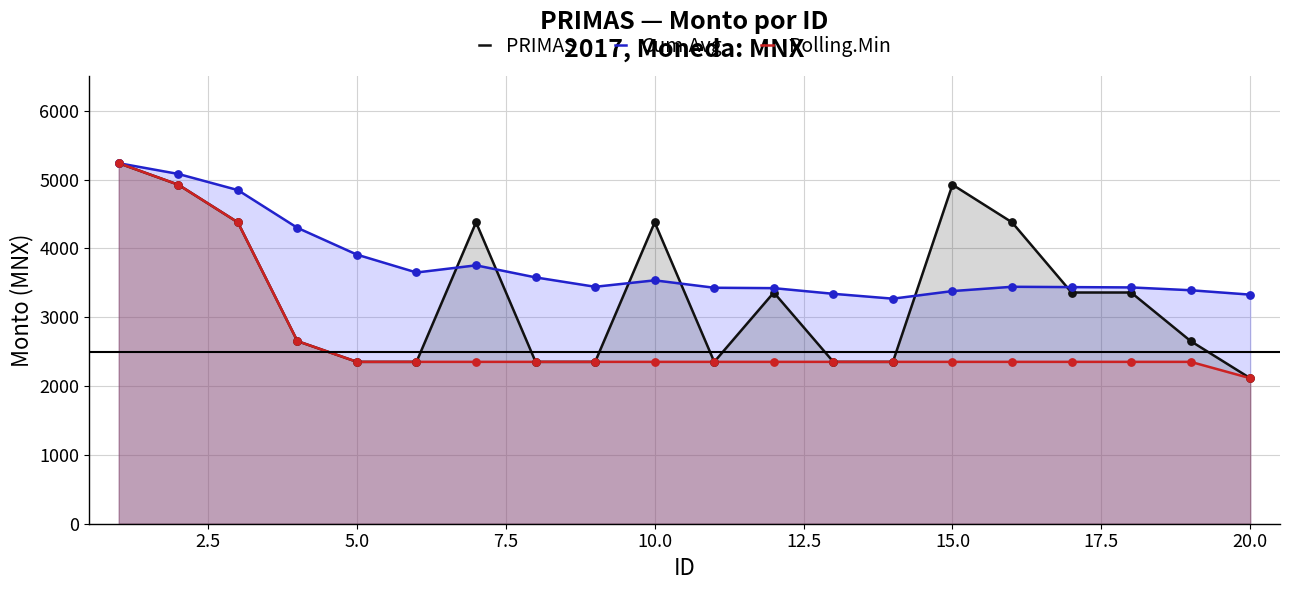

Which series reaches the maximum Y coordinate?

PRIMAS